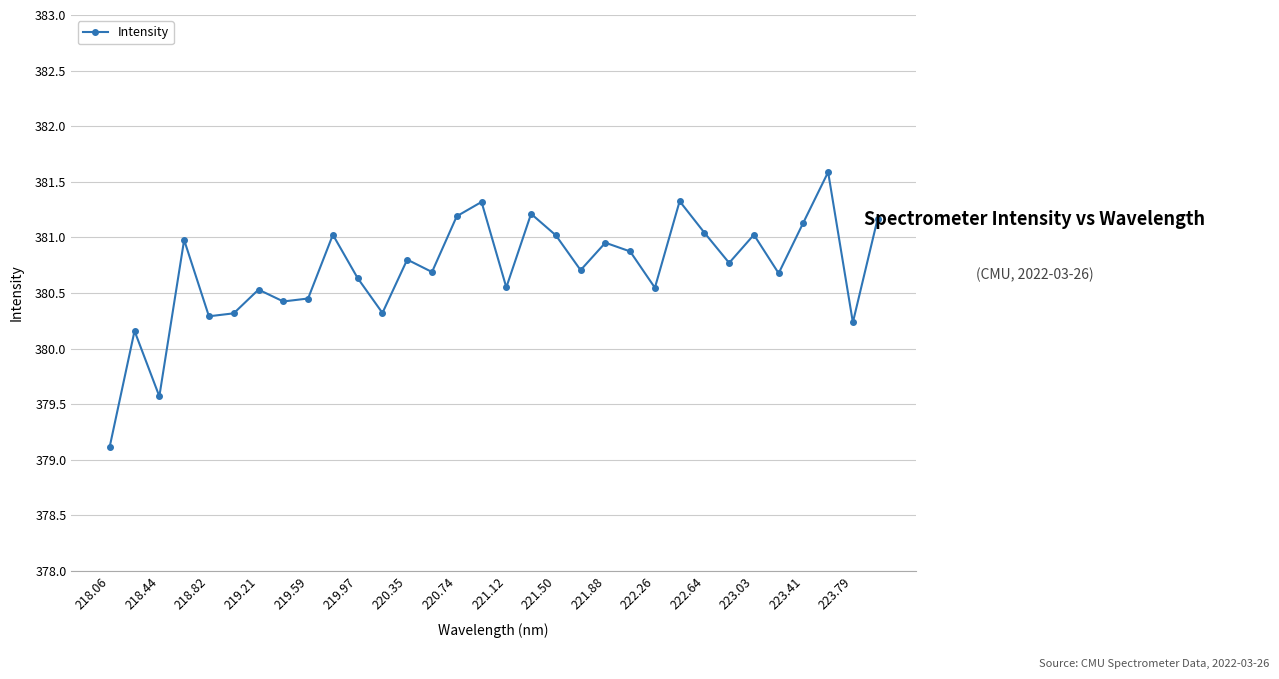

What is the difference between the second highest and second lowest values?

1.8